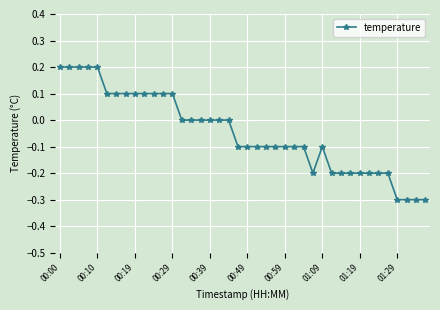

What is the difference between the maximum and minimum values?

0.5